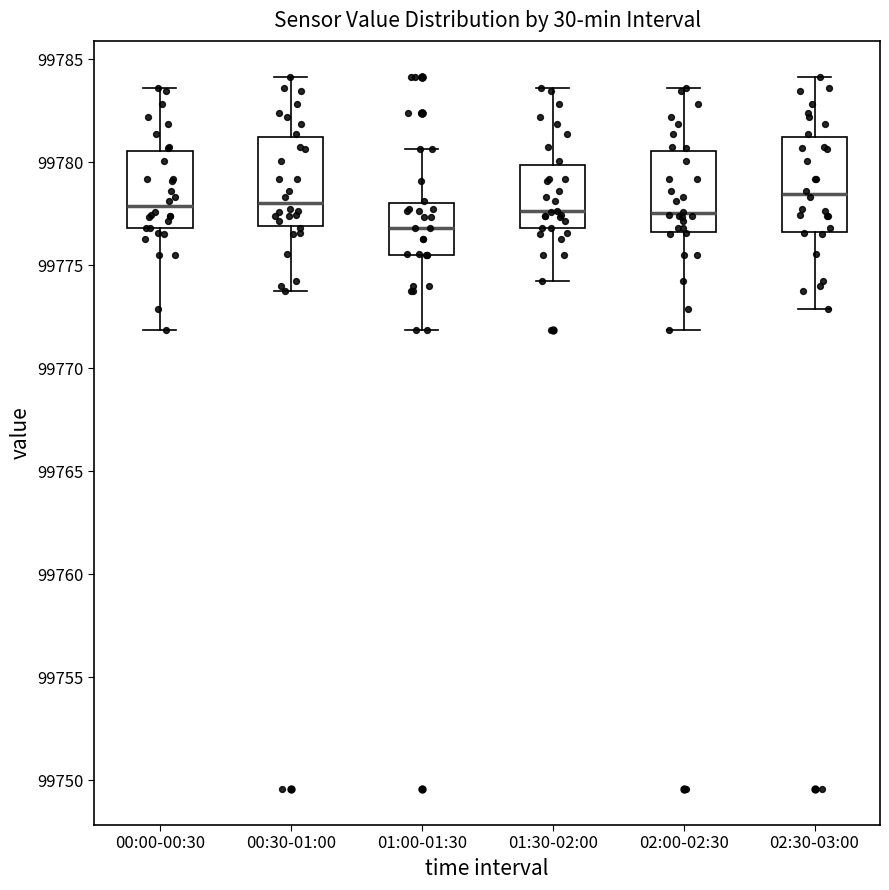

Where does the median line of the box for 02:00-02:30 sit on the y-axis? The values are not printed on the chart, so give them approximately, as read against the axis.

99777.5